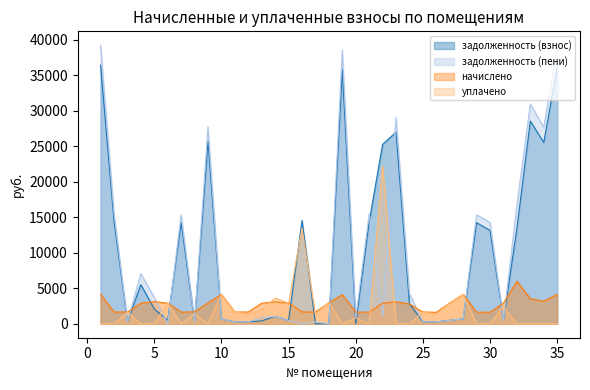

At which label does задолженность (взнос) reach its peak?

1